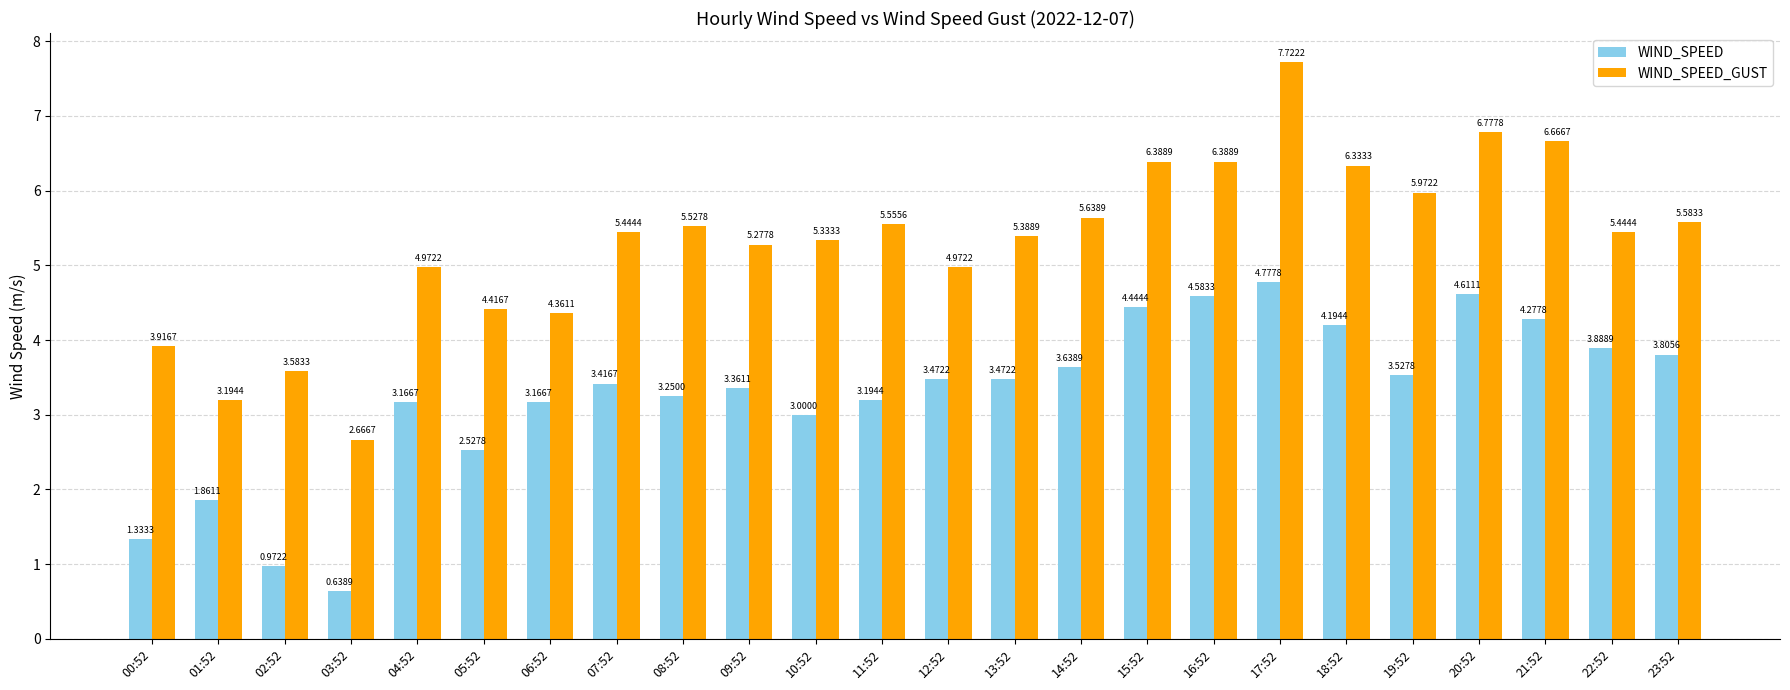

Which series has the widest spread of values?

WIND_SPEED_GUST